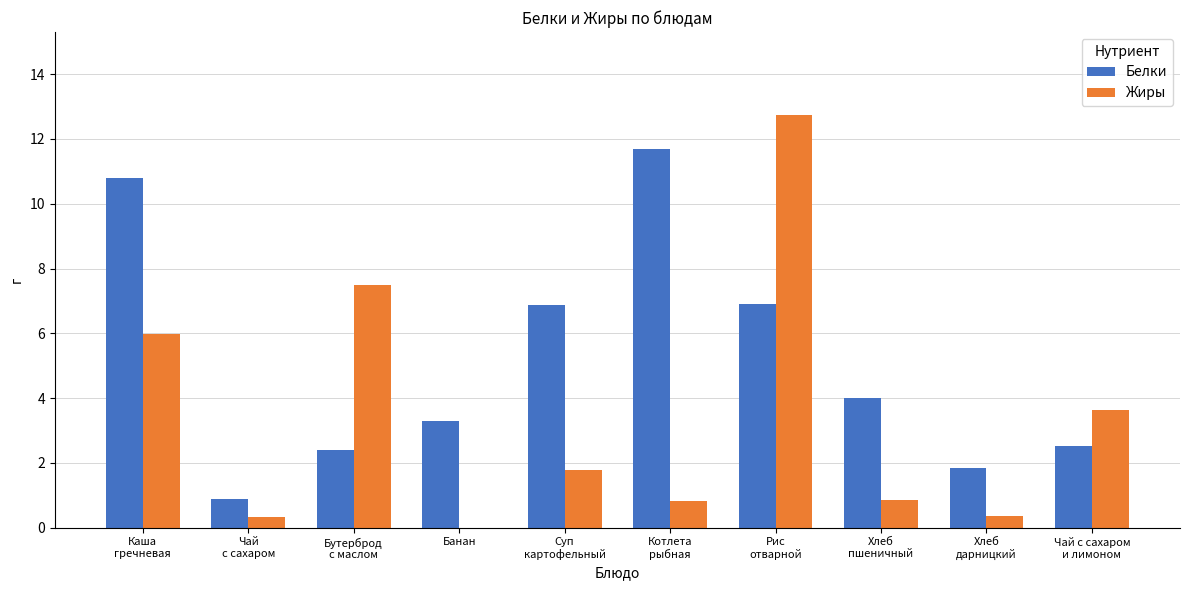

Is the value of Жиры at Чай с сахаром
и лимоном greater than the value of Белки at Котлета
рыбная?

No